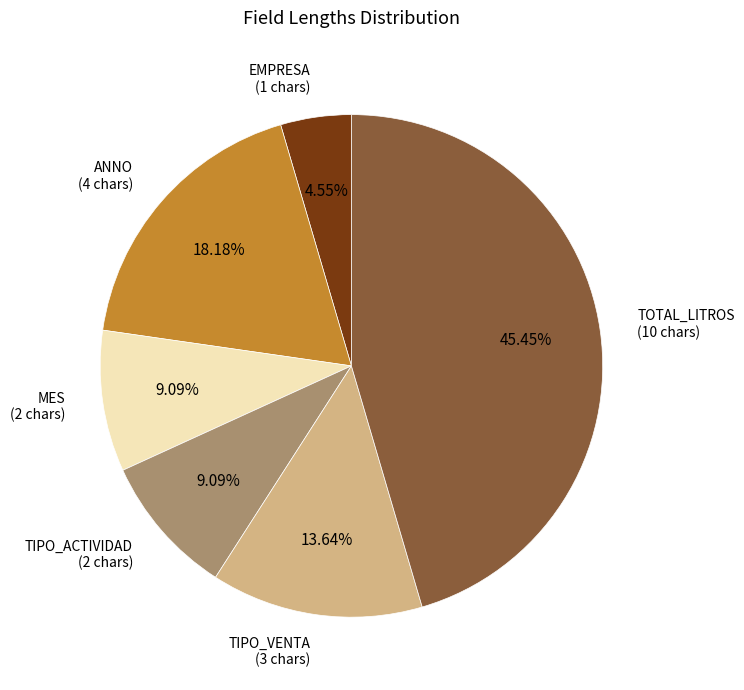

Between TIPO_VENTA and MES, which is larger?

TIPO_VENTA